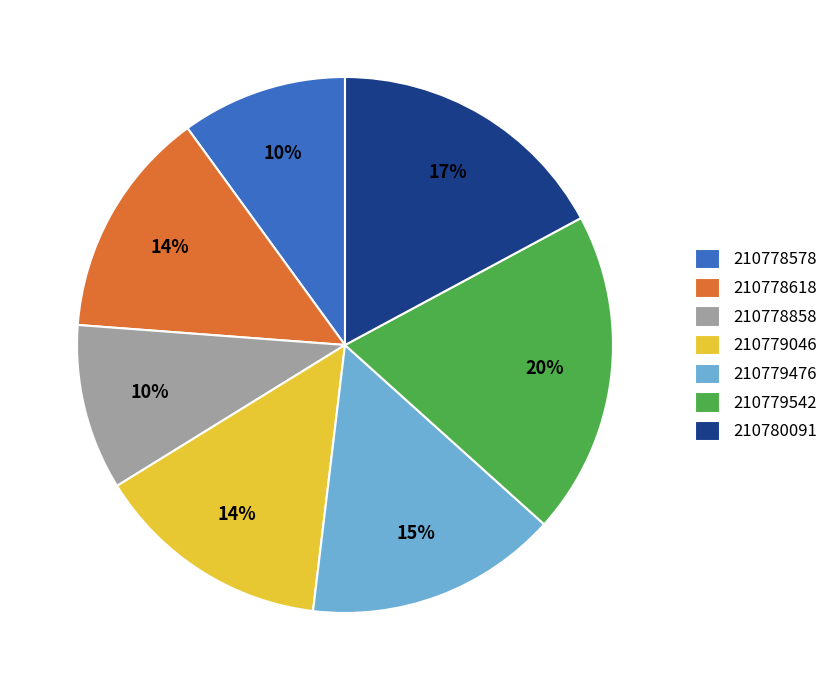

Is it true that 210779542 is 33% of the pie?

False